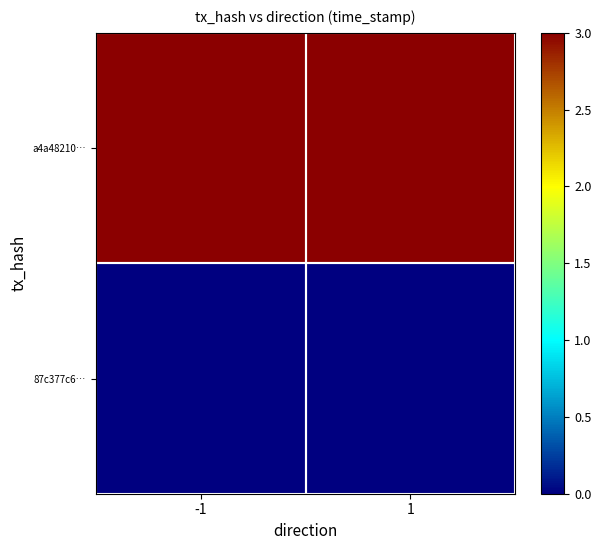

Which series has the widest spread of values?

a4a48210…